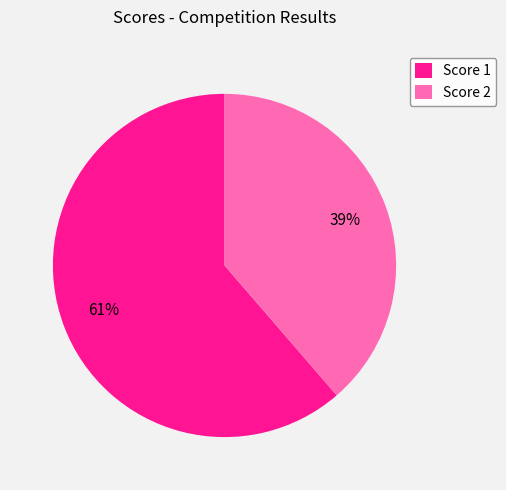

To the nearest percent, what portion does Score 1 represent?

61%